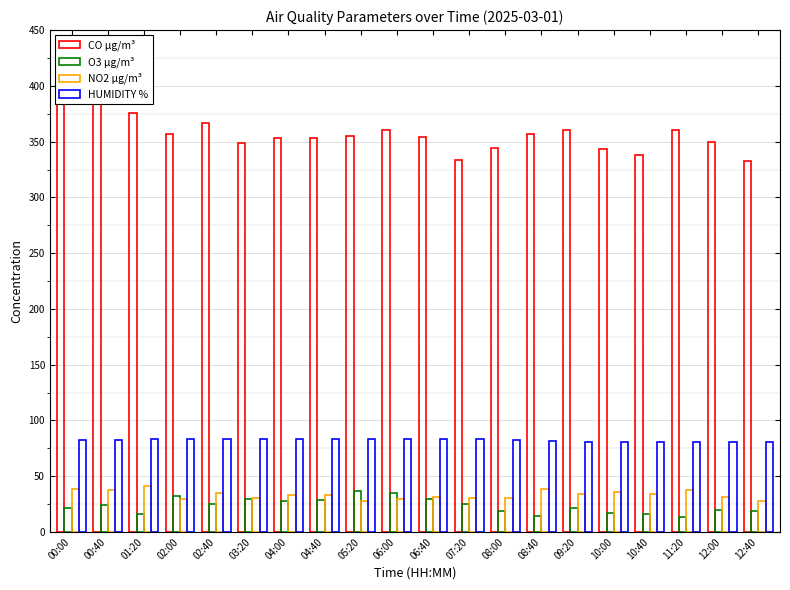

What position from the left is 12:40?

20